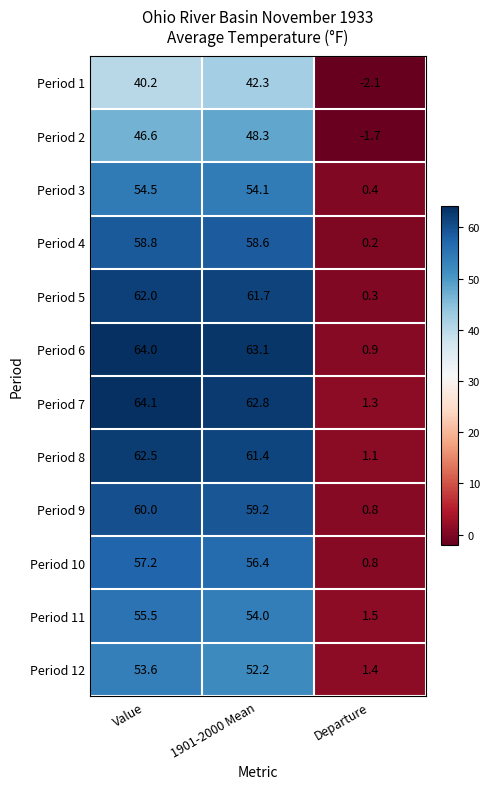

Rank the series by their maximum value, from highest to lowest.

Period 7, Period 6, Period 8, Period 5, Period 9, Period 4, Period 10, Period 11, Period 3, Period 12, Period 2, Period 1